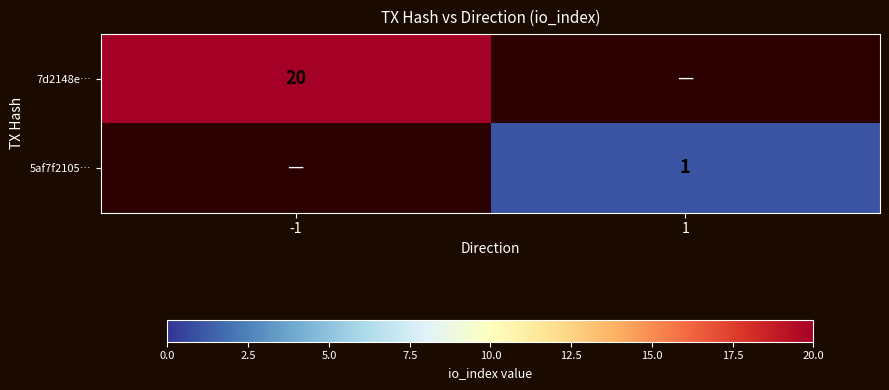

The value of 5af7f2105… at 1 is 2. True or false?

False